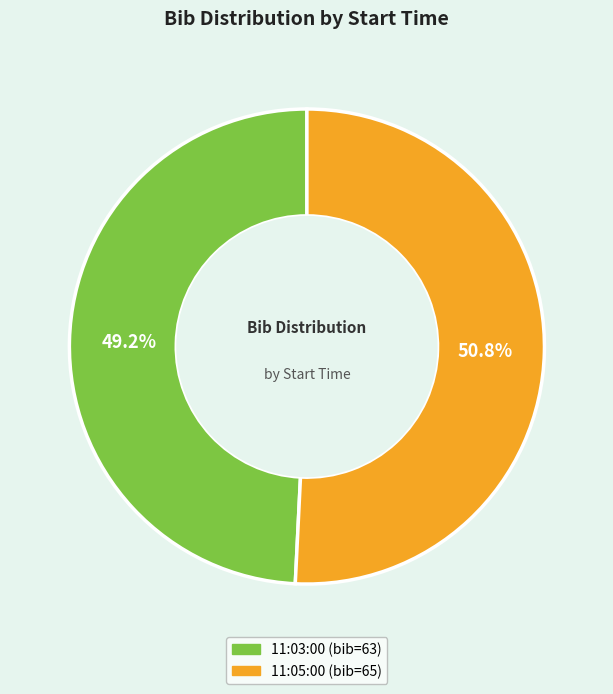

Count the number of slices in the pie.

2